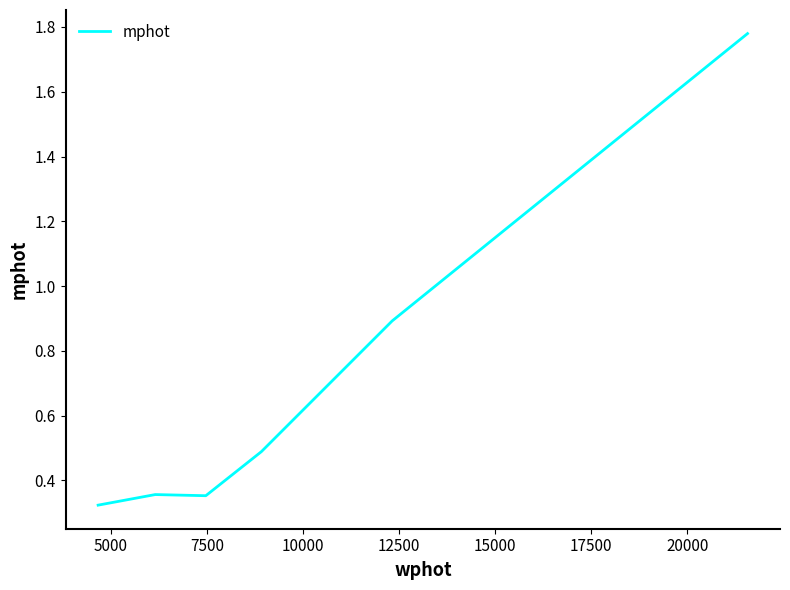

What is the sum of all values?

4.2